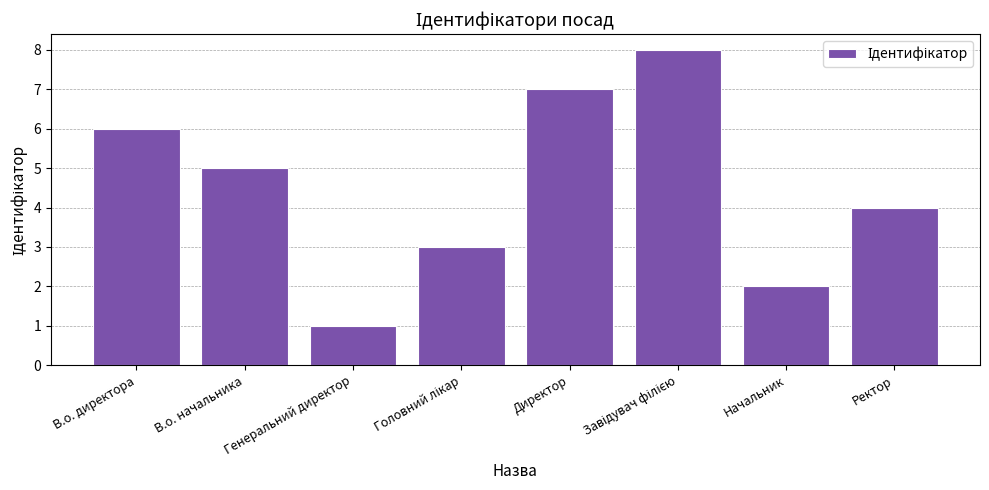

What is the greatest value displayed?

8